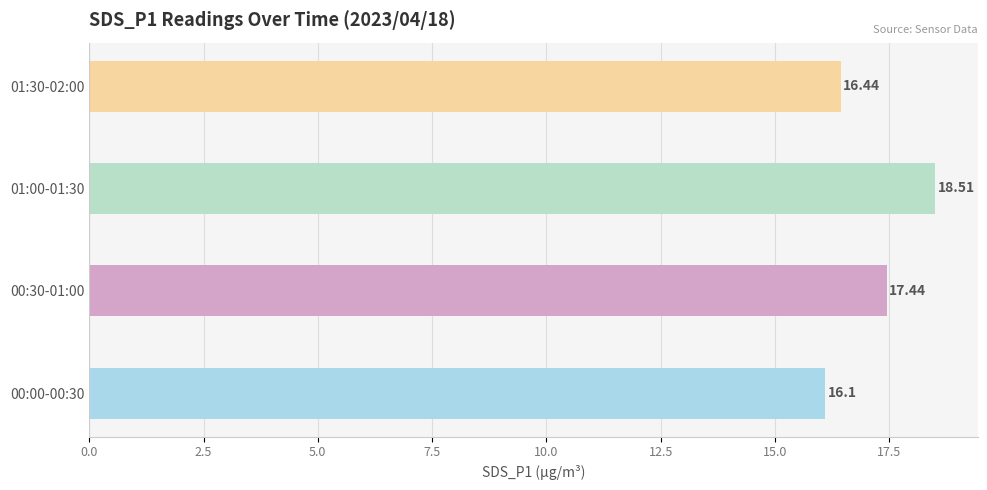

Approximately how many times larger is the value at 00:00-00:30 compared to 01:30-02:00?

1.0